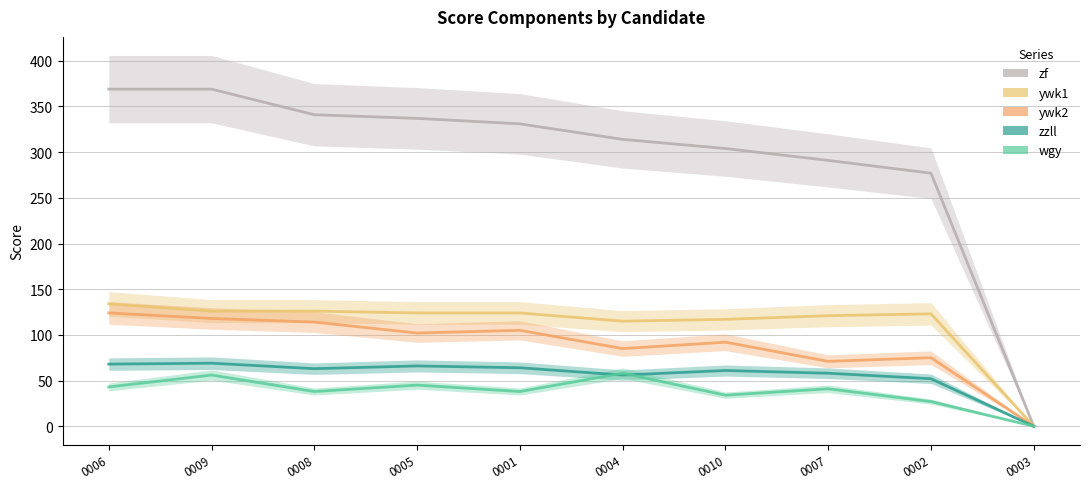

The ywk2 series shows 45 at 0004. True or false?

False